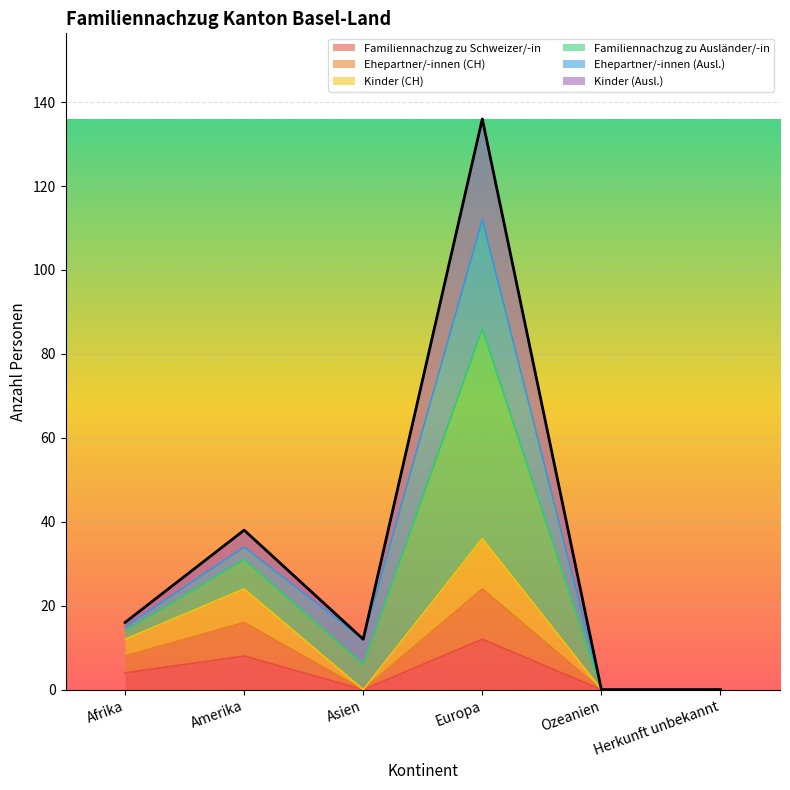

At which category does Kinder (CH) reach its first local valley?

Asien